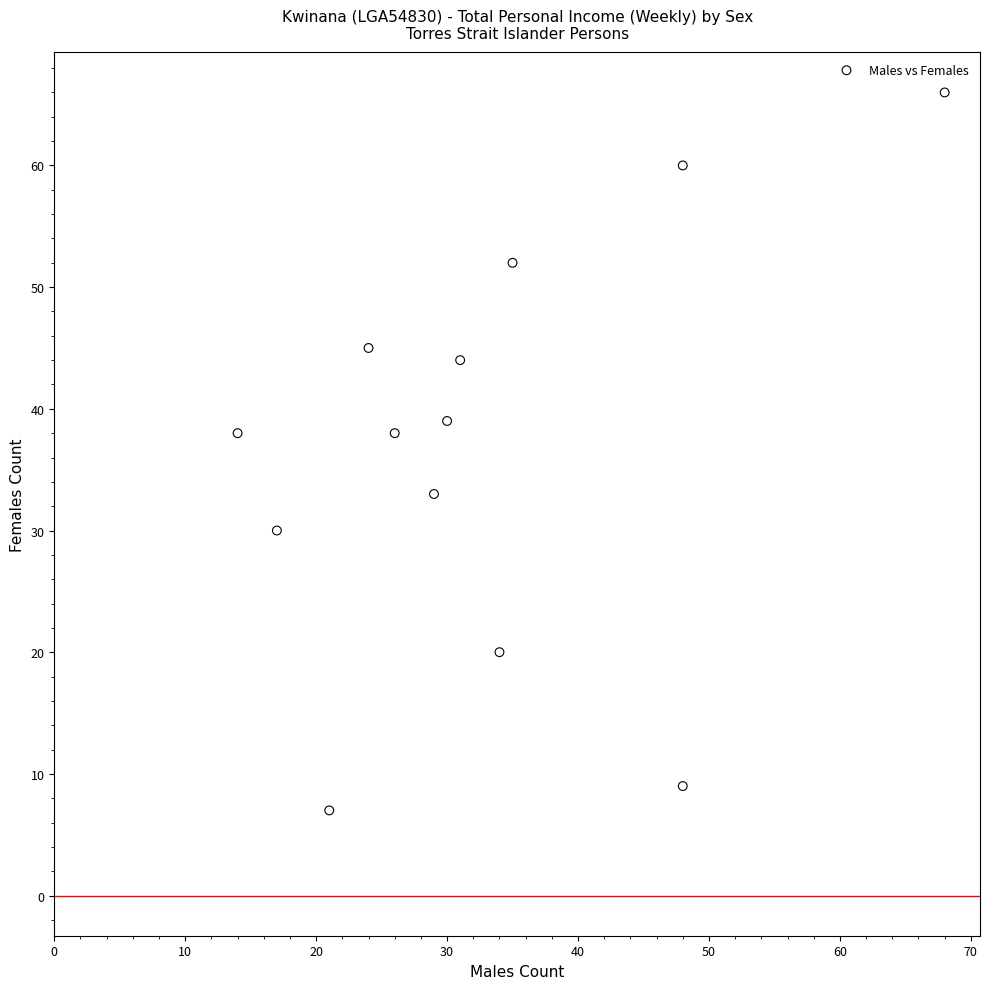

What is the range of Y values (max minus min)?

59